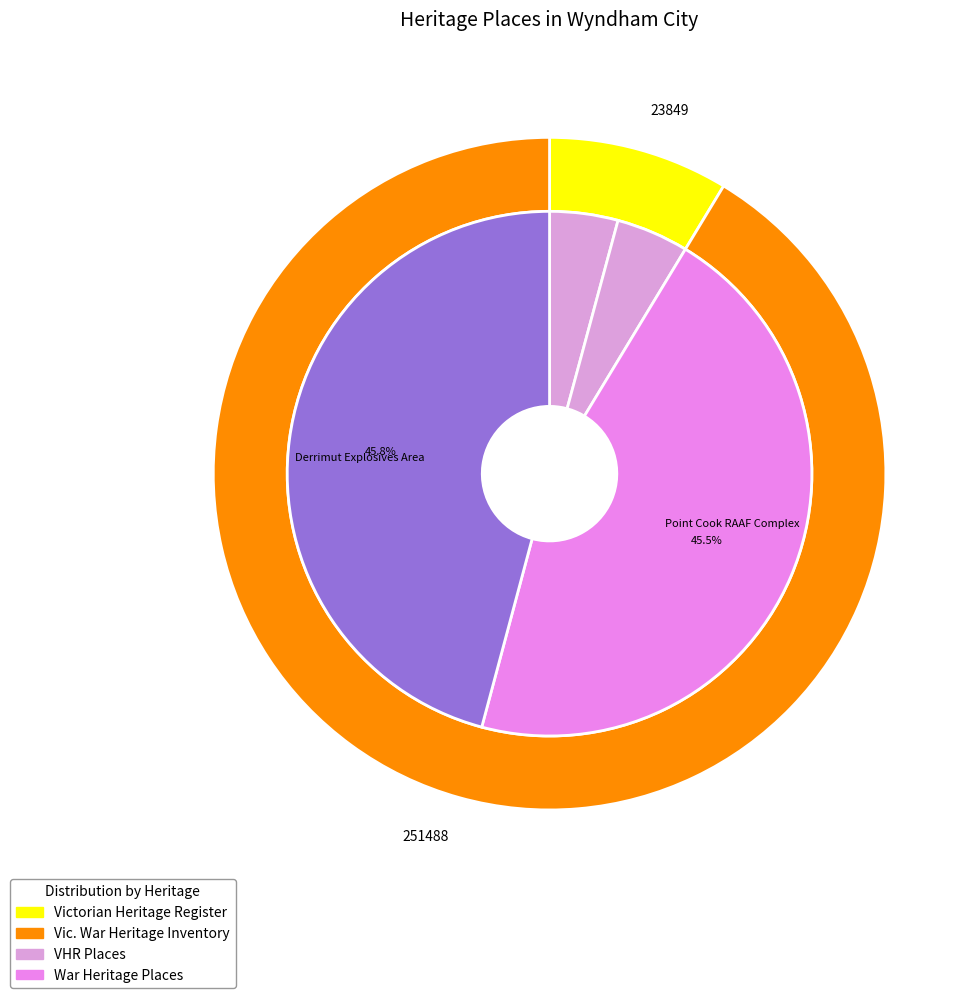

Does STATE RESEARCH FARM represent more than half of the total?

No